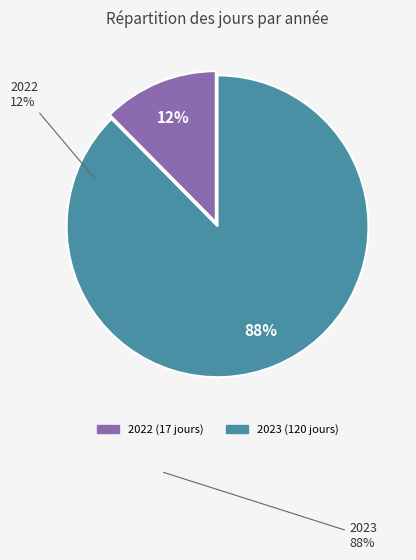

Between 2023 and 2022, which is larger?

2023